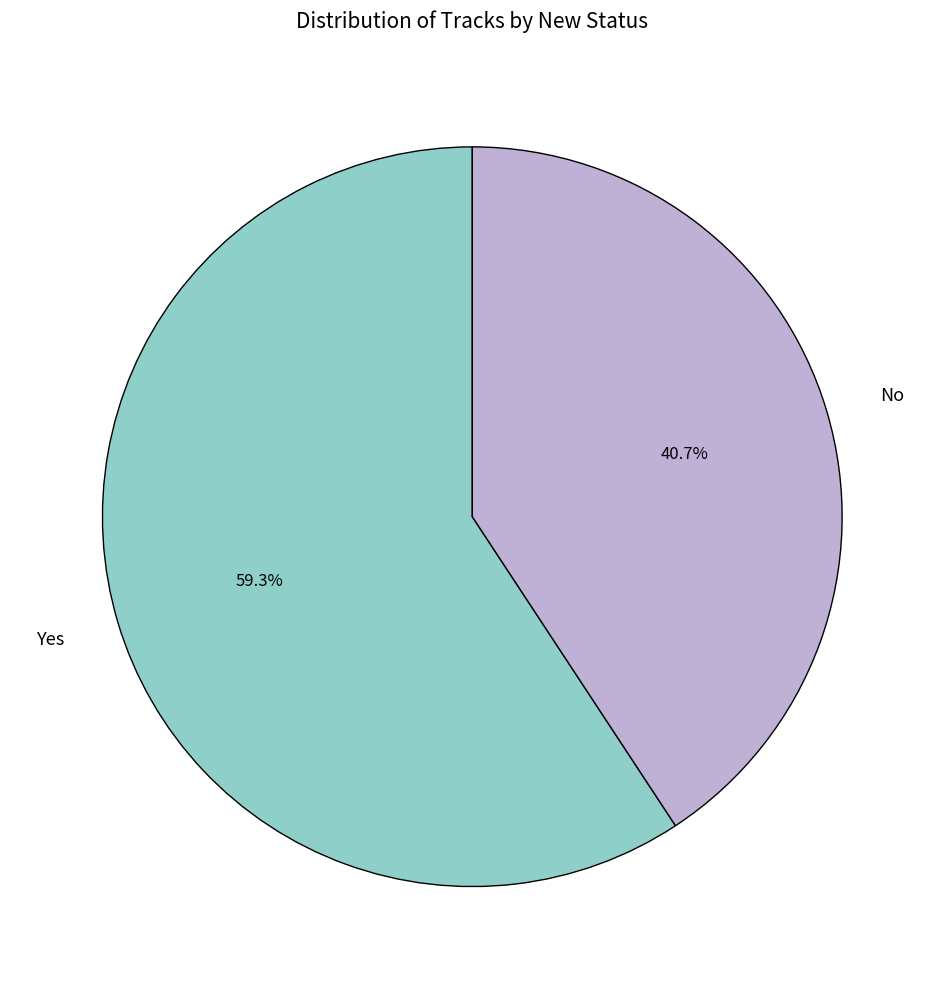

To the nearest percent, what is the difference between the No and Yes slice percentages?

19%